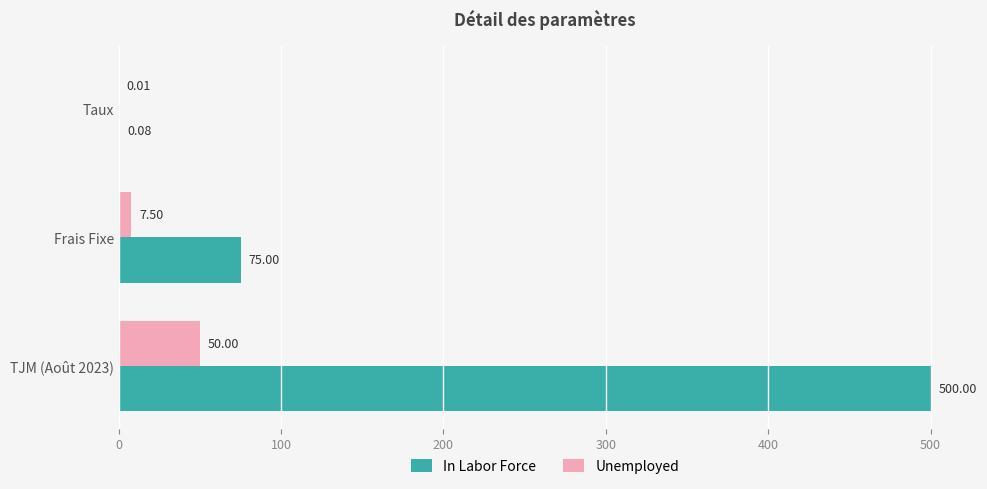

Between Frais Fixe and TJM (Août 2023), which series saw the biggest shift?

In Labor Force